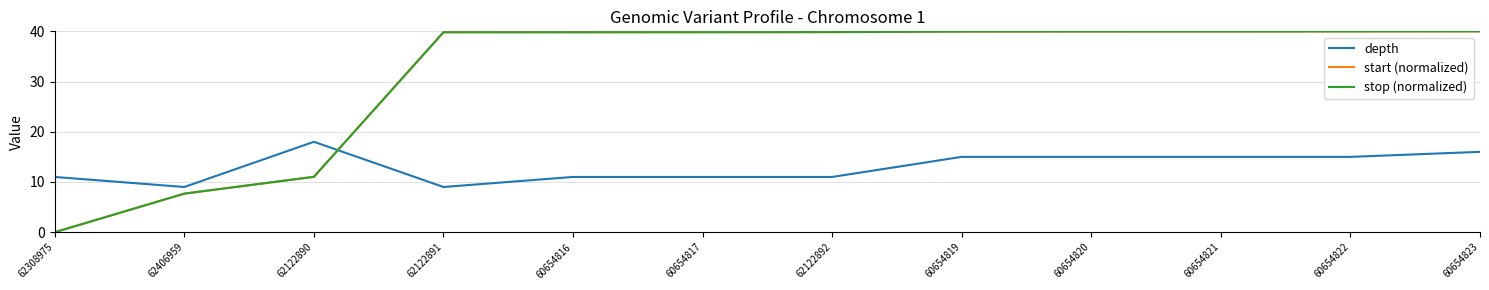

The depth series shows 5.6 at 60654816. True or false?

False